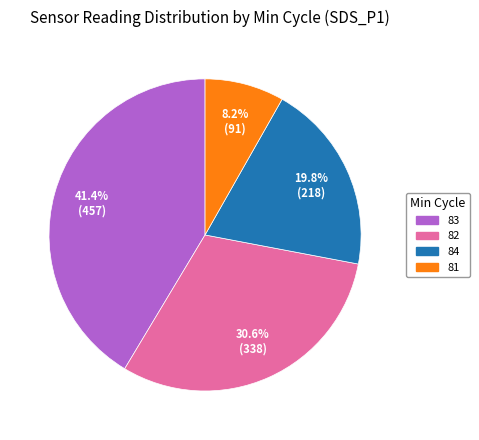

Is there any slice that represents more than half of the pie?

No